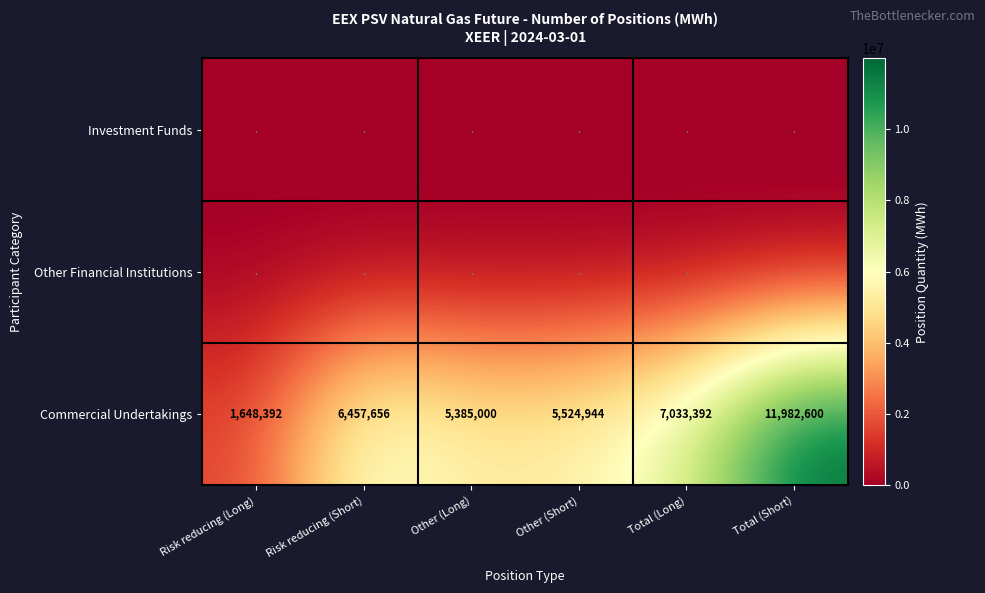

The value of Commercial Undertakings at Total (Long) is 7033392. True or false?

True